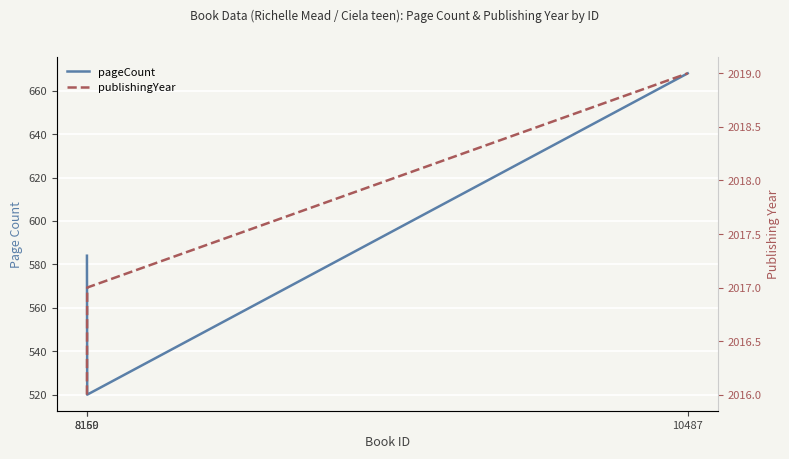

Is this an area chart (filled region under the line)?

No